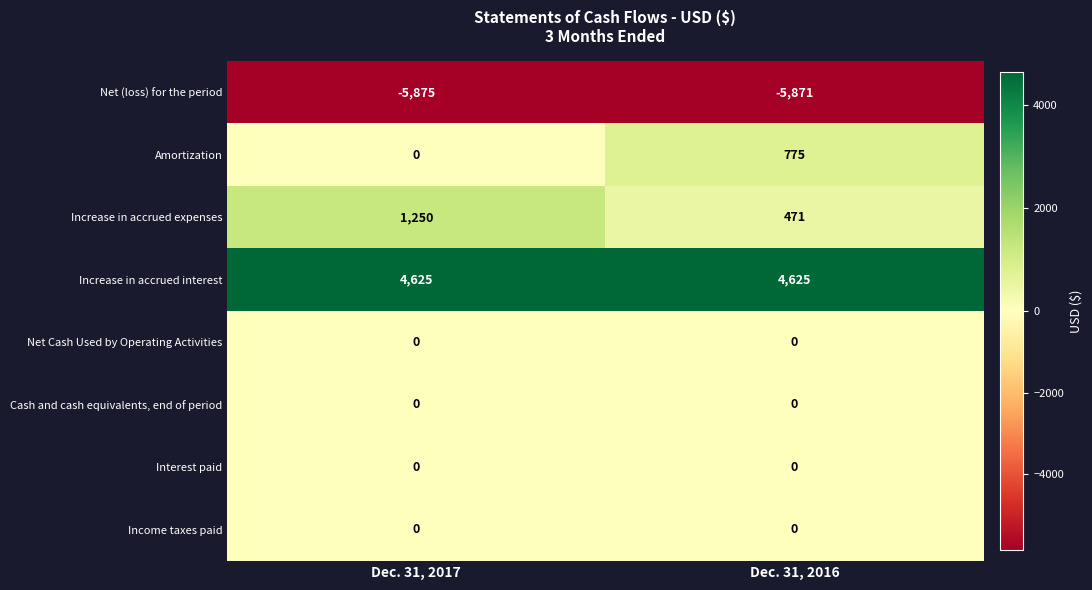

How many data points does each series have?

2